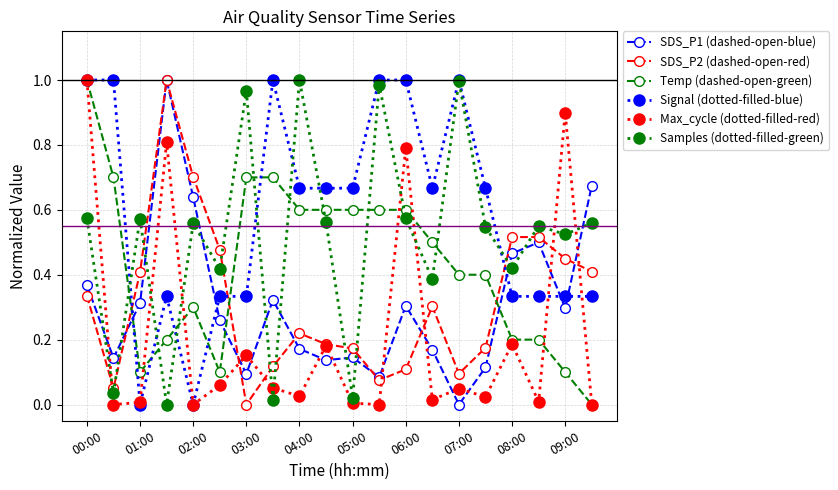

Which series ends up on top after the final intersection of SDS_P2 (dashed-open-red) and Signal (dotted-filled-blue)?

SDS_P2 (dashed-open-red)